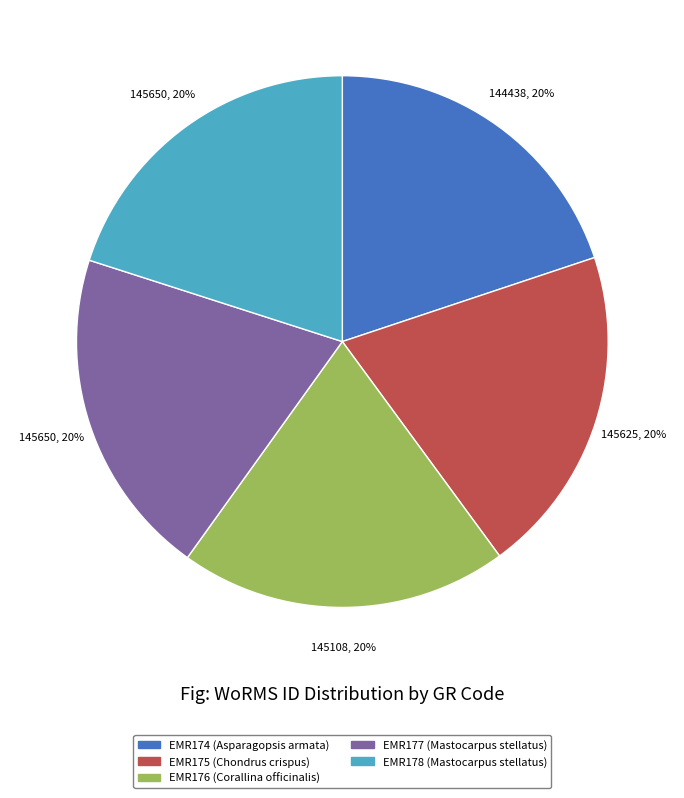

How many segments does this pie chart have?

5